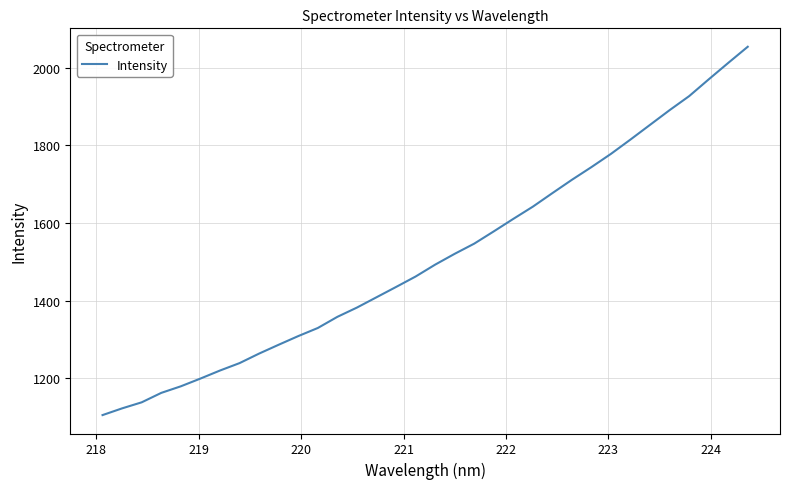

What is the smallest value displayed?

1104.9